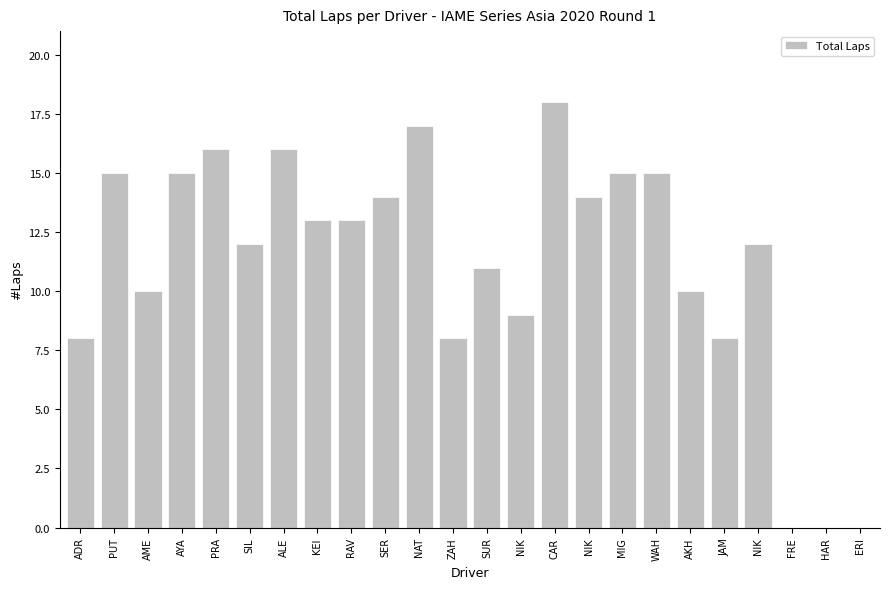

The value at NIK is 4. True or false?

False